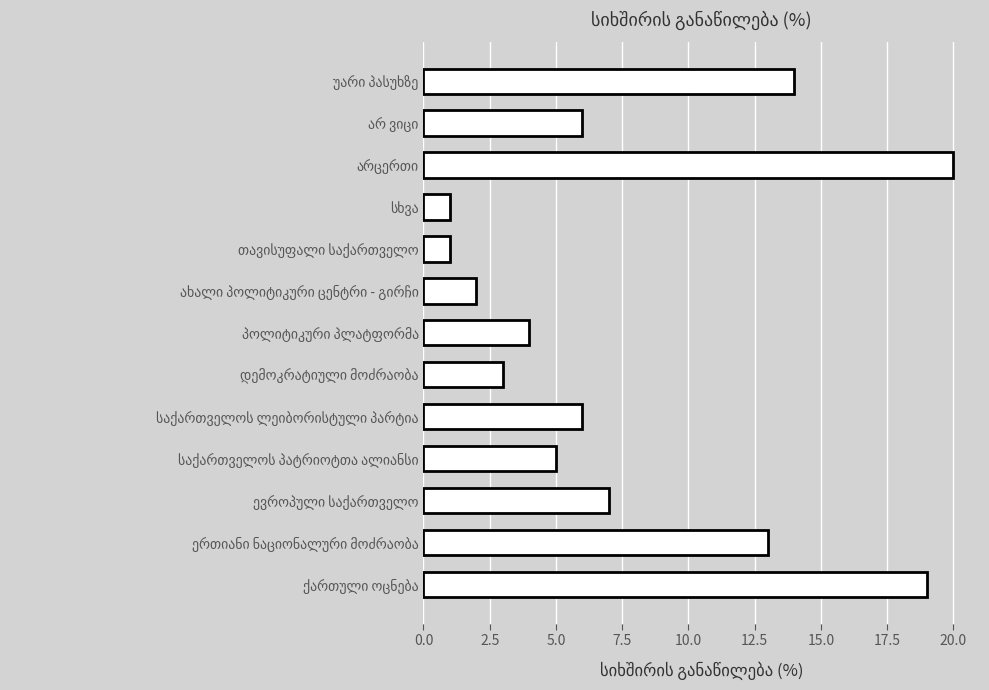

Reading bottom to top, extract all data points from this chart.

19	13	7	5	6	3	4	2	1	1	20	6	14